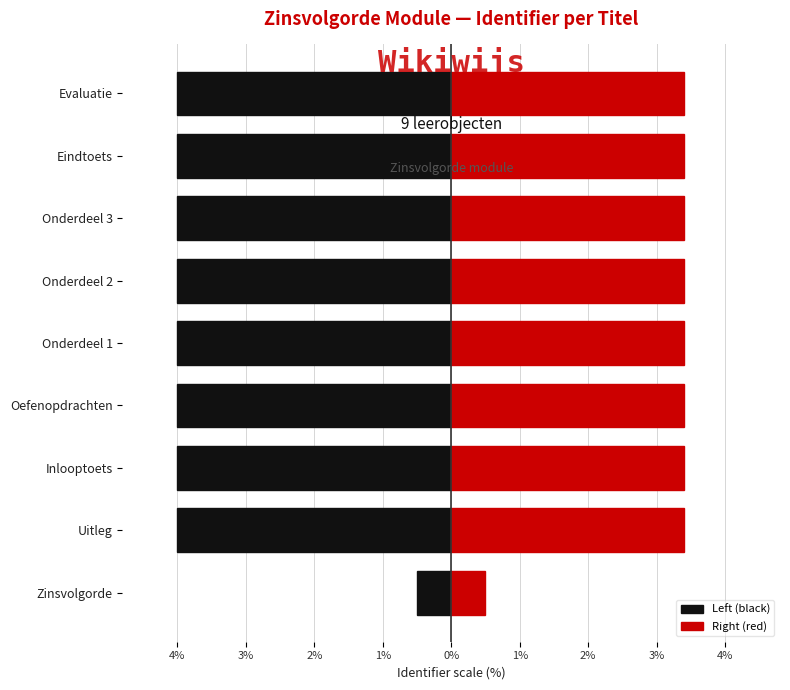

The value of Left (black) at Inlooptoets is -4.0. True or false?

True